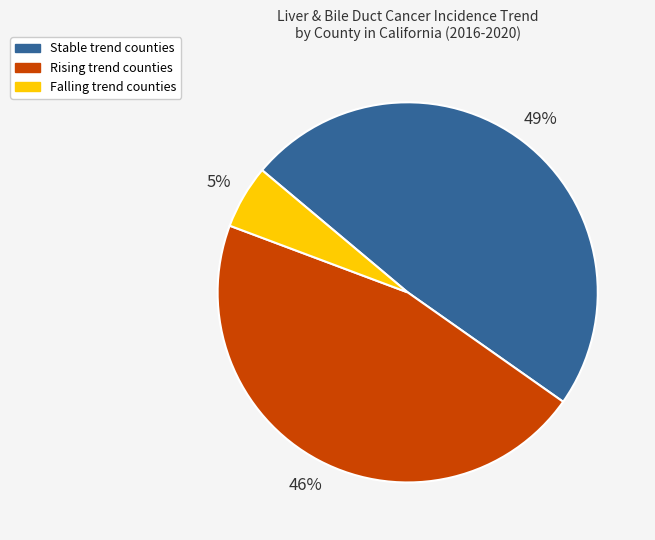

How many slices are in this pie chart?

3